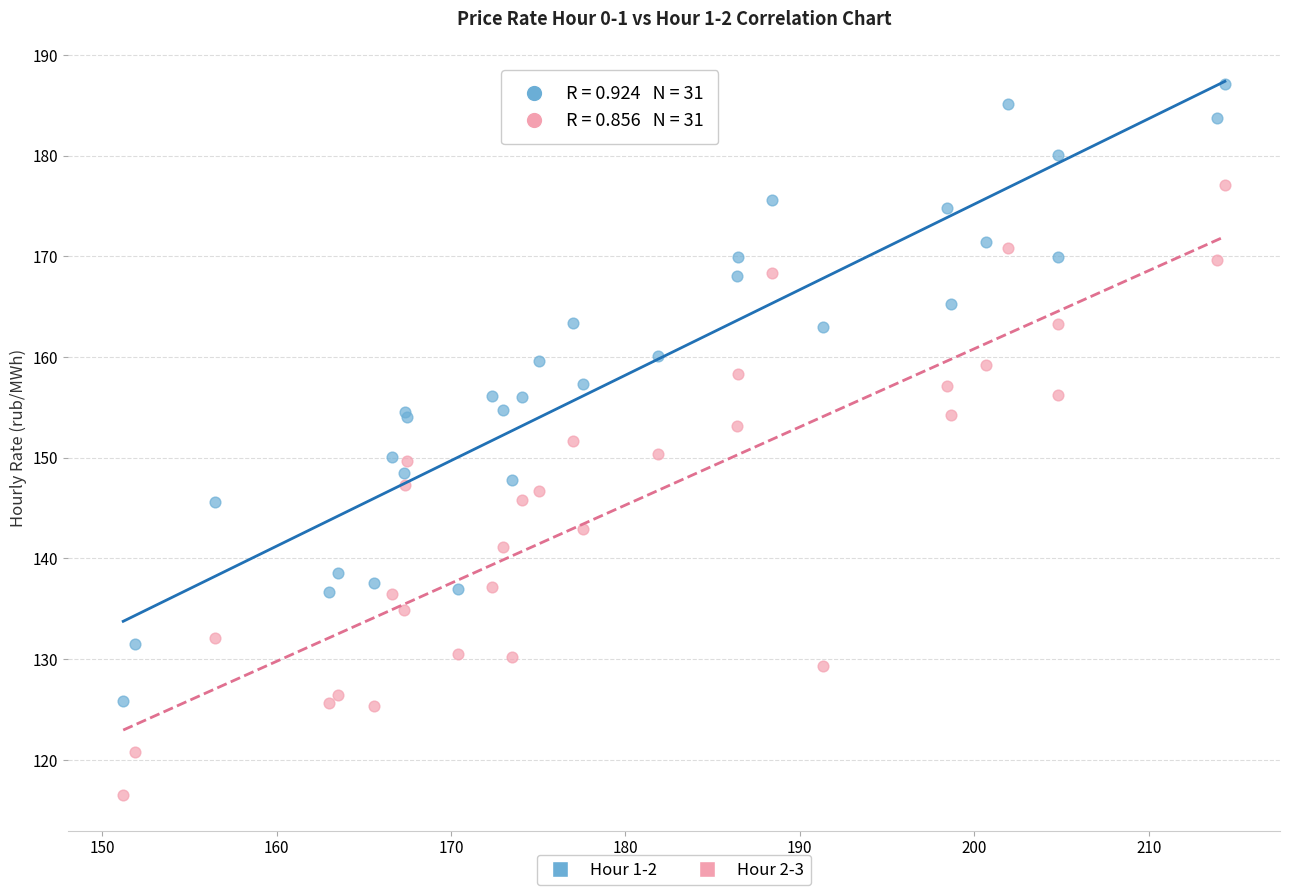

Which series reaches the minimum Y coordinate?

Hour 2-3